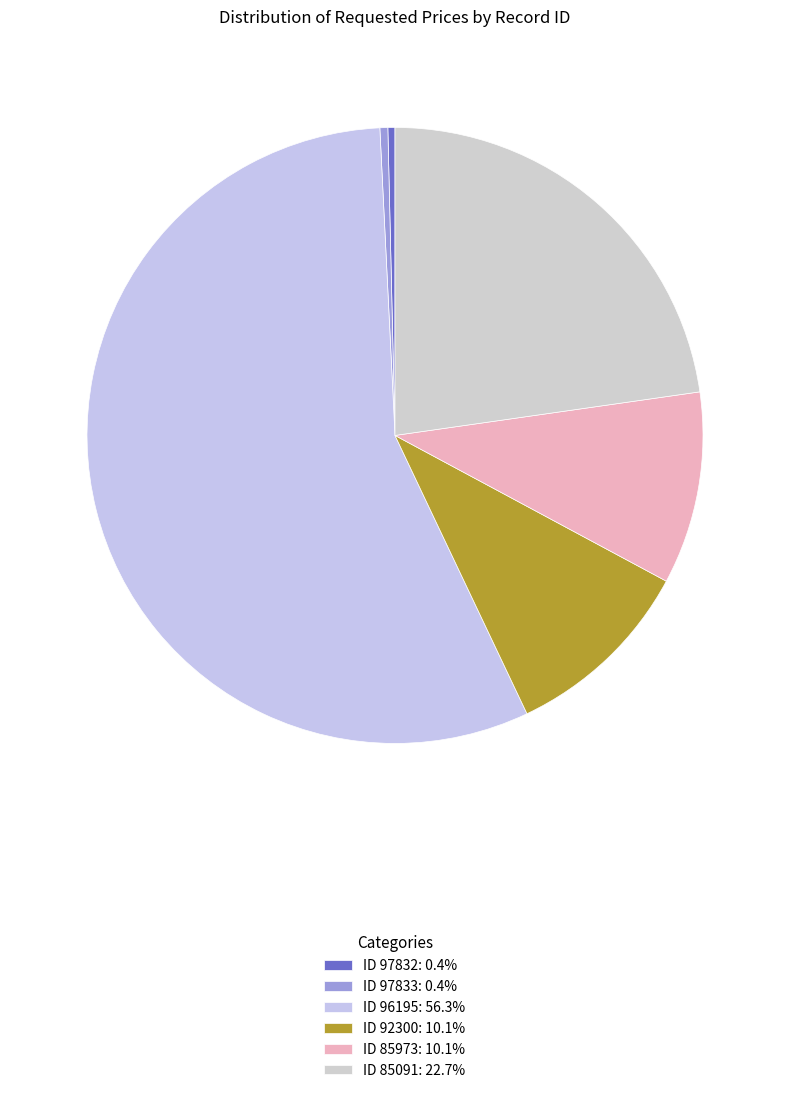

How many segments does this pie chart have?

6